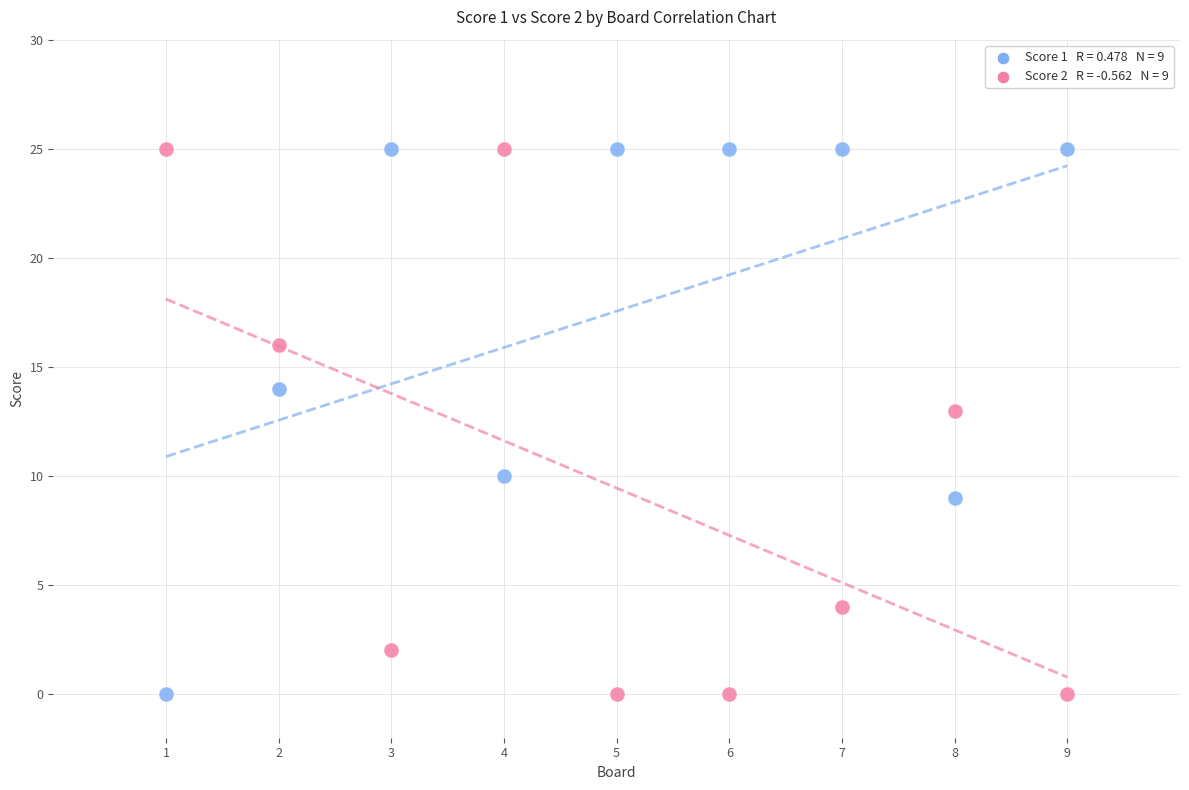

Across all data points, what is the range of Y values (max minus min)?

25